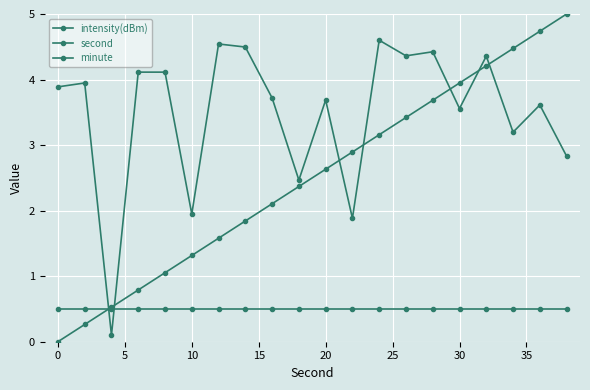

True or false: minute has more than 2 points higher than both neighbors.

False